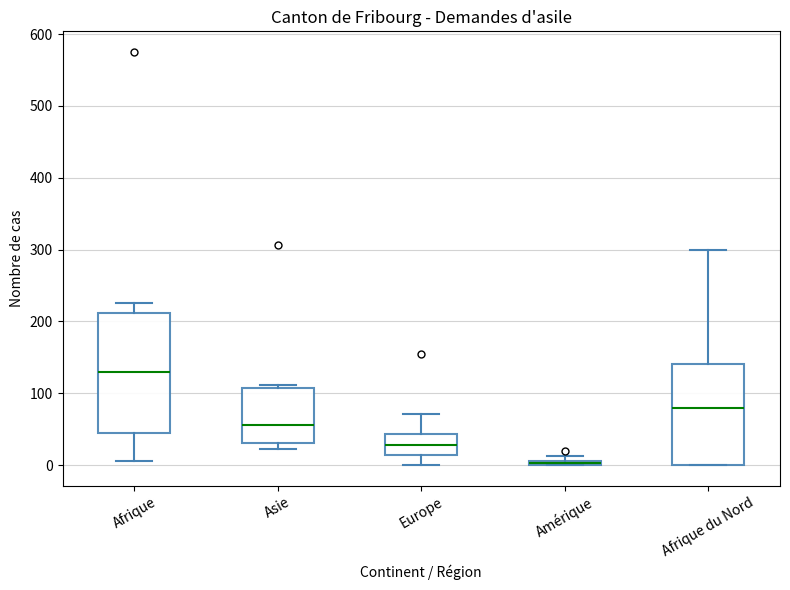

Where does the median line of the box for Afrique du Nord sit on the y-axis? The values are not printed on the chart, so give them approximately, as read against the axis.

80